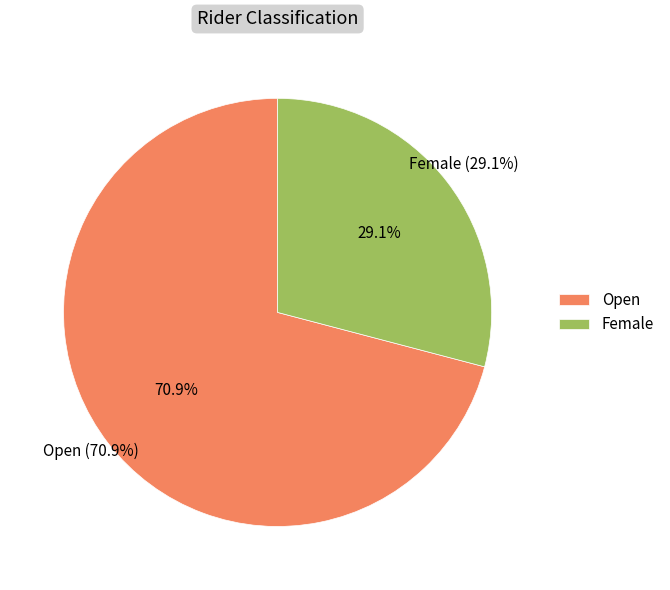

What is the ratio of the value at Open to the value at Female?

2.4